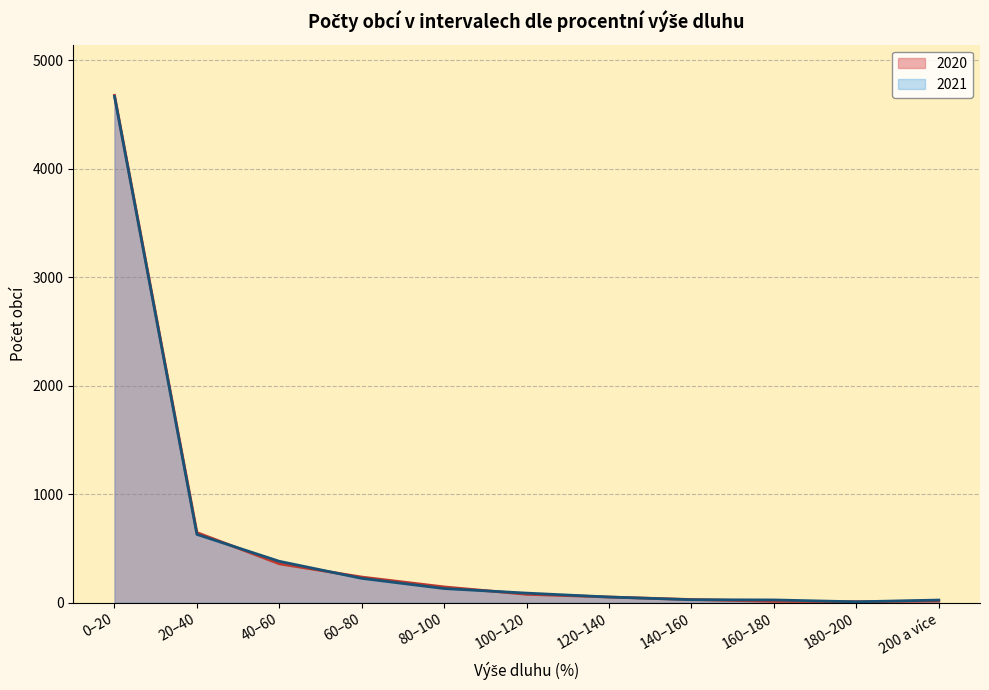

Reading left to right, what are all the values shown in this chart?

2020: 0–20=4675	20–40=646	40–60=358	60–80=236	80–100=145	100–120=77	120–140=52	140–160=29	160–180=12	180–200=9	200 a více=15
2021: 0–20=4666	20–40=629	40–60=381	60–80=224	80–100=130	100–120=88	120–140=52	140–160=27	160–180=25	180–200=8	200 a více=24